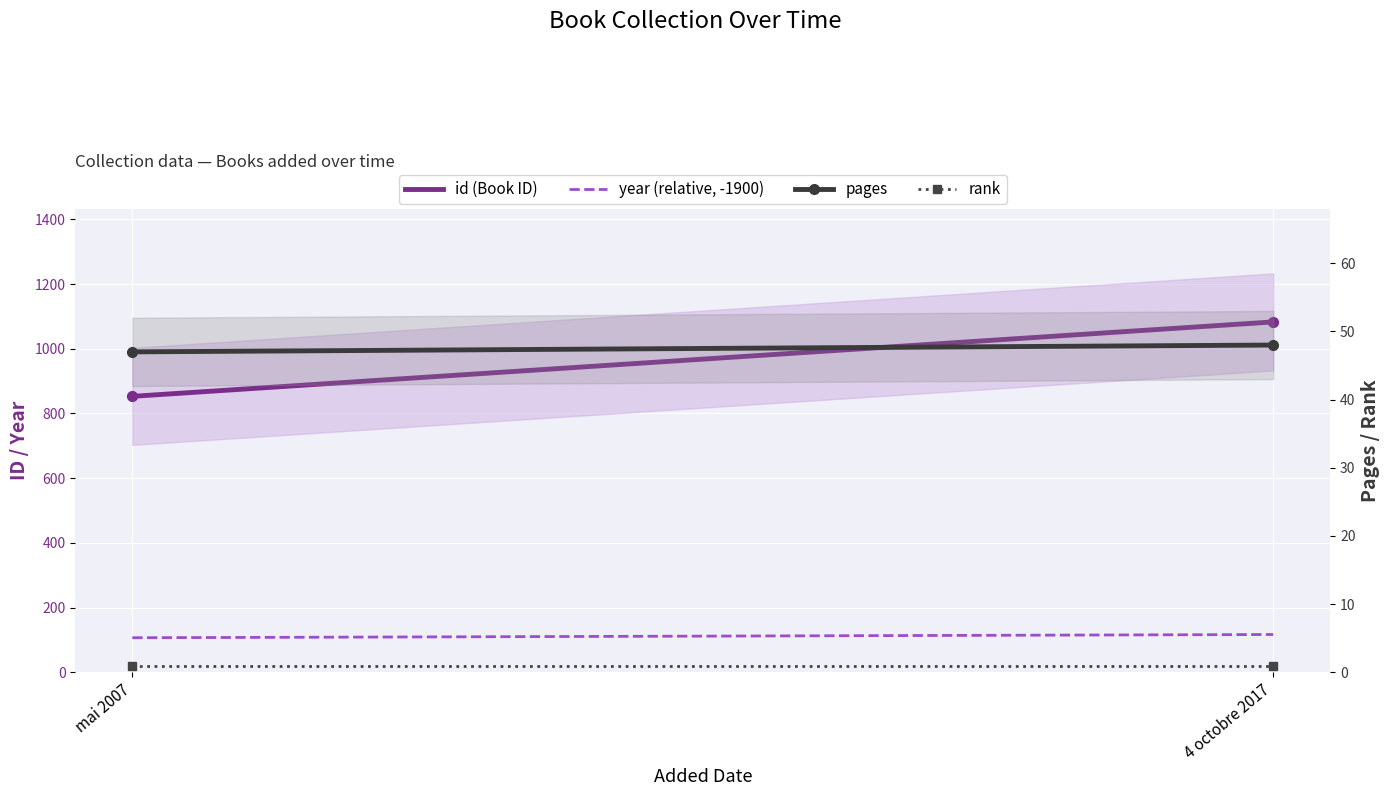

At which category is the sum across all series the highest?

4 octobre 2017